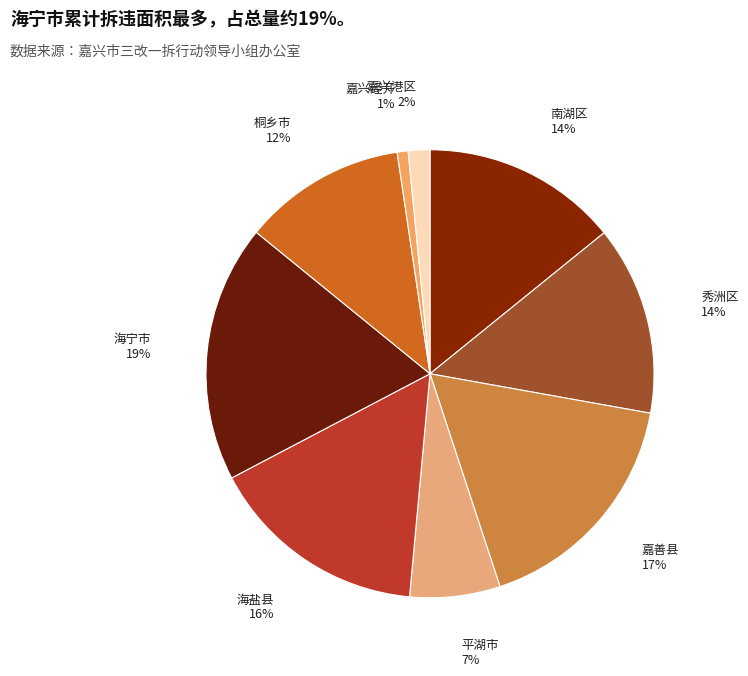

Is the sum of 嘉兴经开 and 南湖区 greater than half?

No